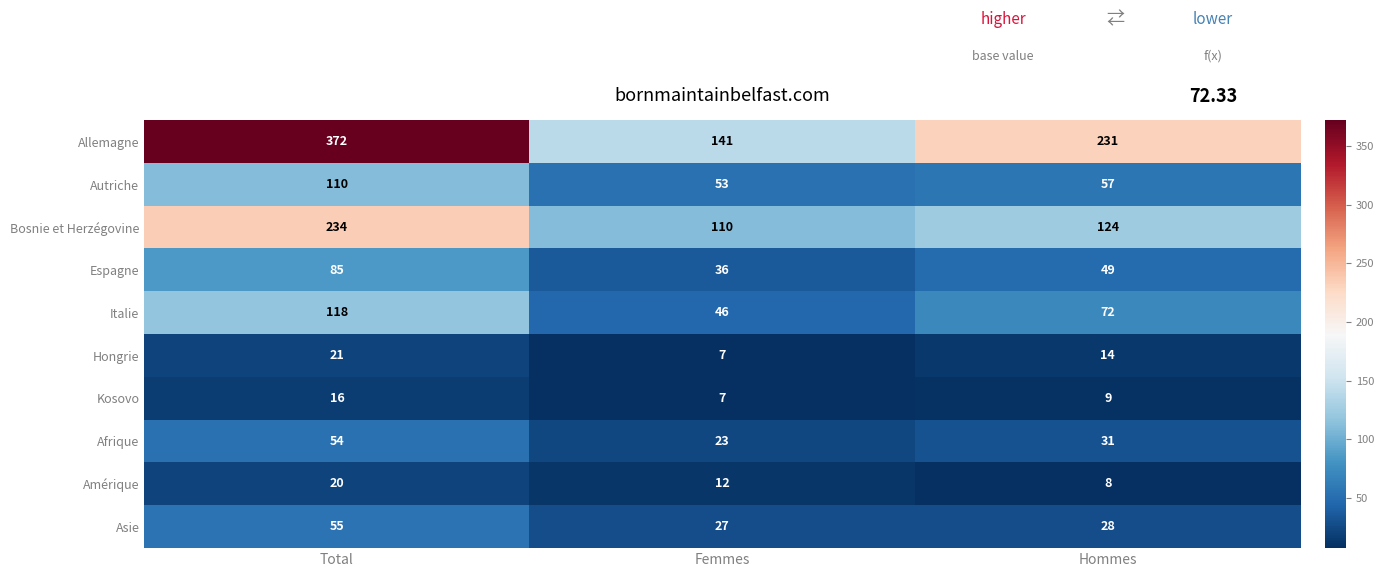

Count the number of categories in the chart.

3